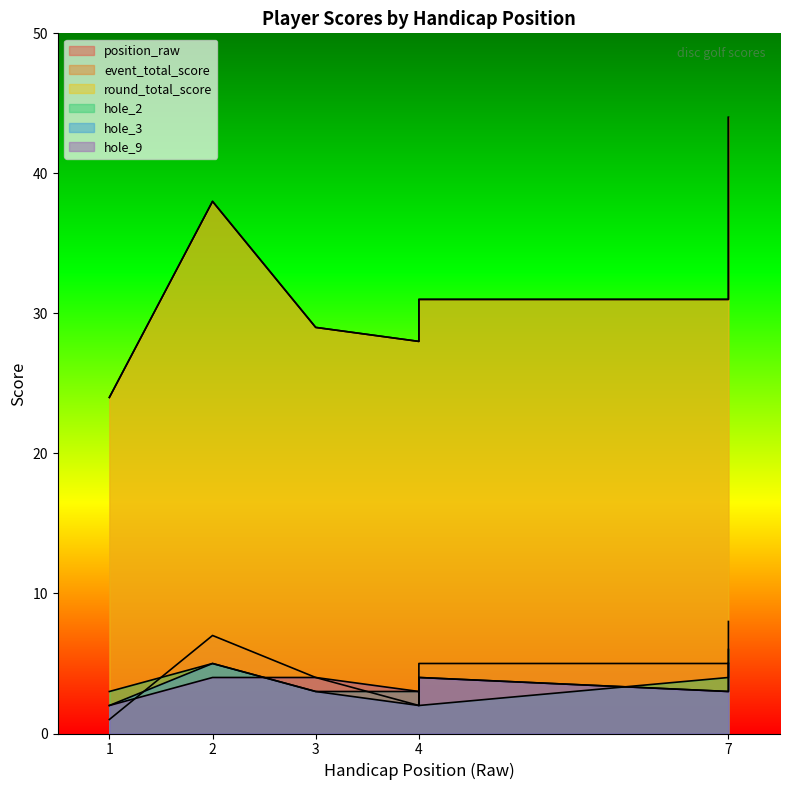

What is the maximum value for position_raw?

8